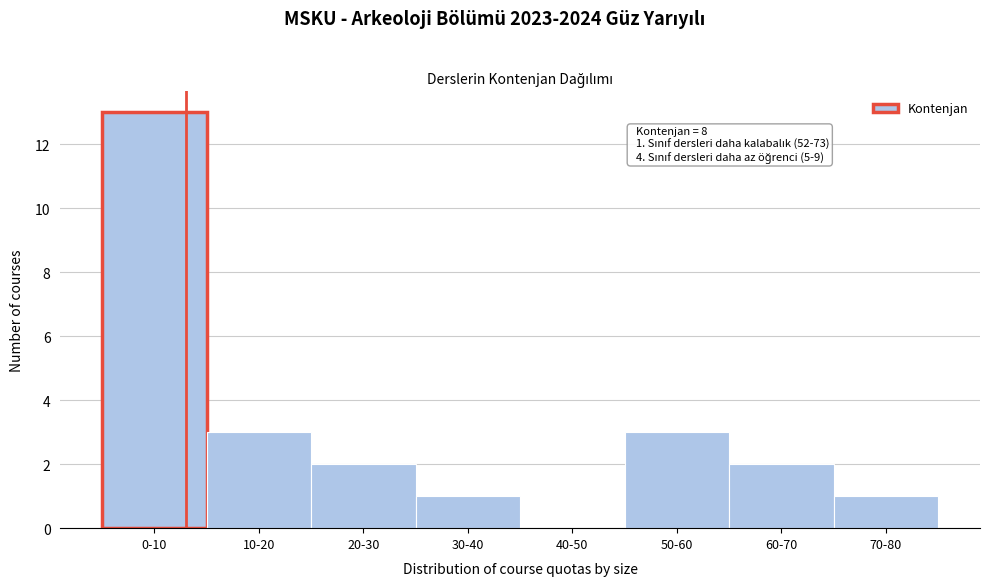

Reading right to left, transcribe all the data shown in this chart.

70-80=1	60-70=2	50-60=3	40-50=0	30-40=1	20-30=2	10-20=3	0-10=13